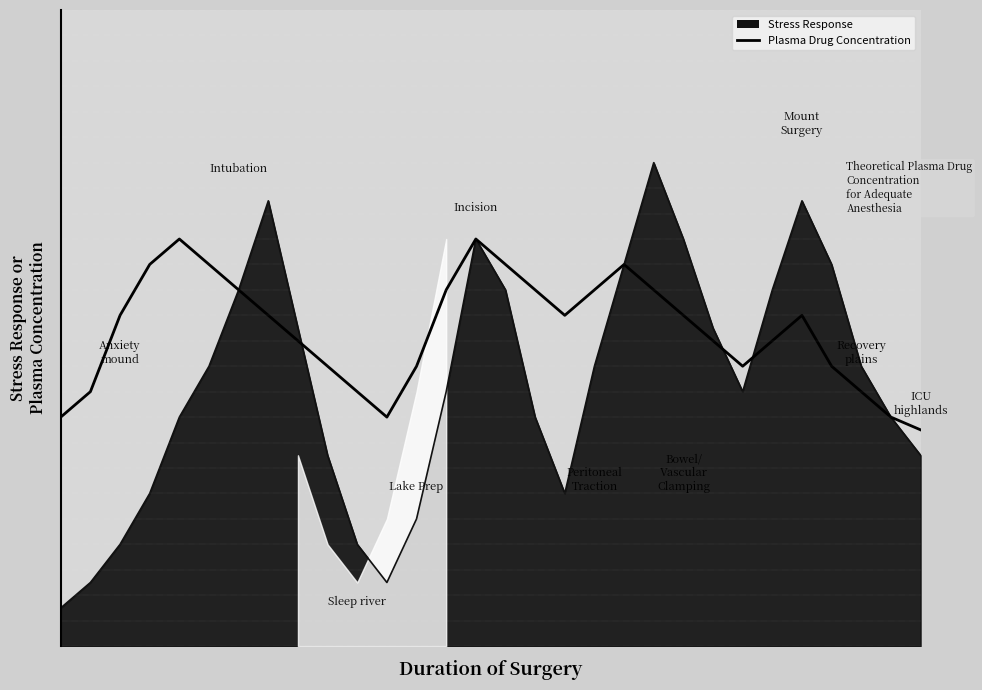

What is the ratio of the value at 10 to the value at 18?

0.7